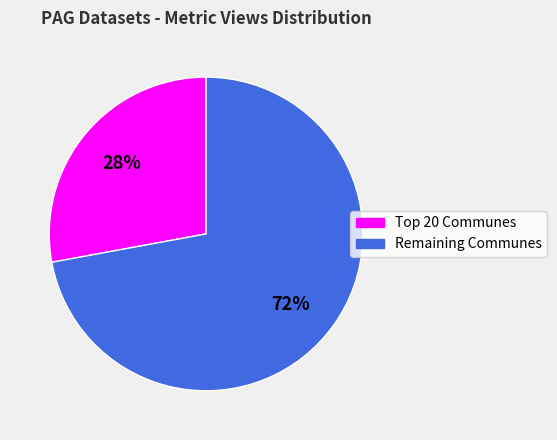

Which category has the biggest portion of the pie?

Remaining Communes